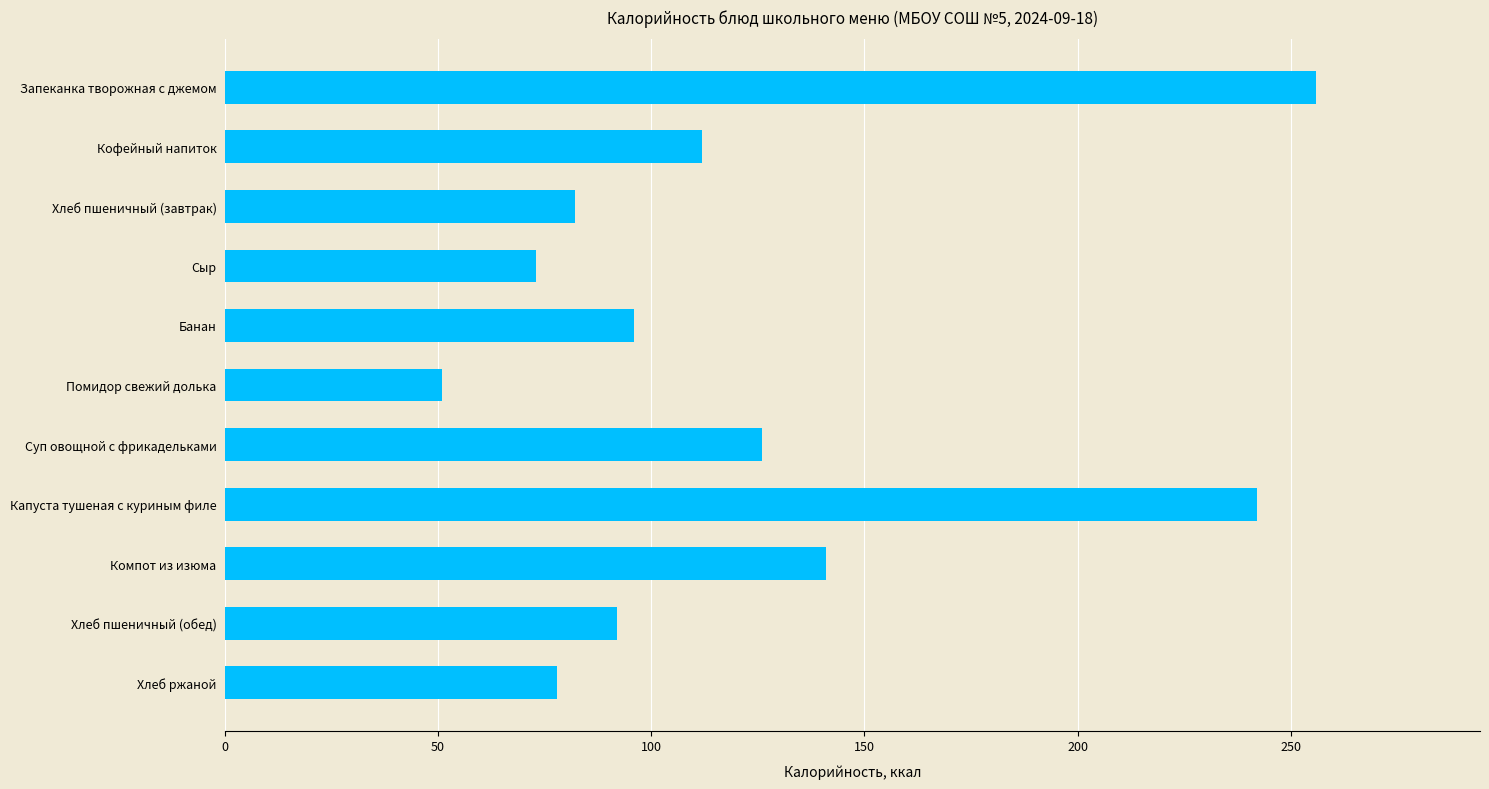

What is the sum of all values?

1349